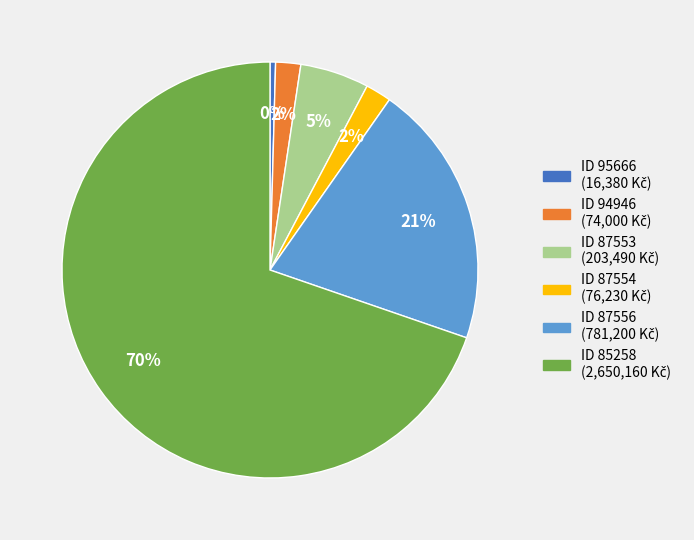

Is there a majority slice in this chart?

Yes